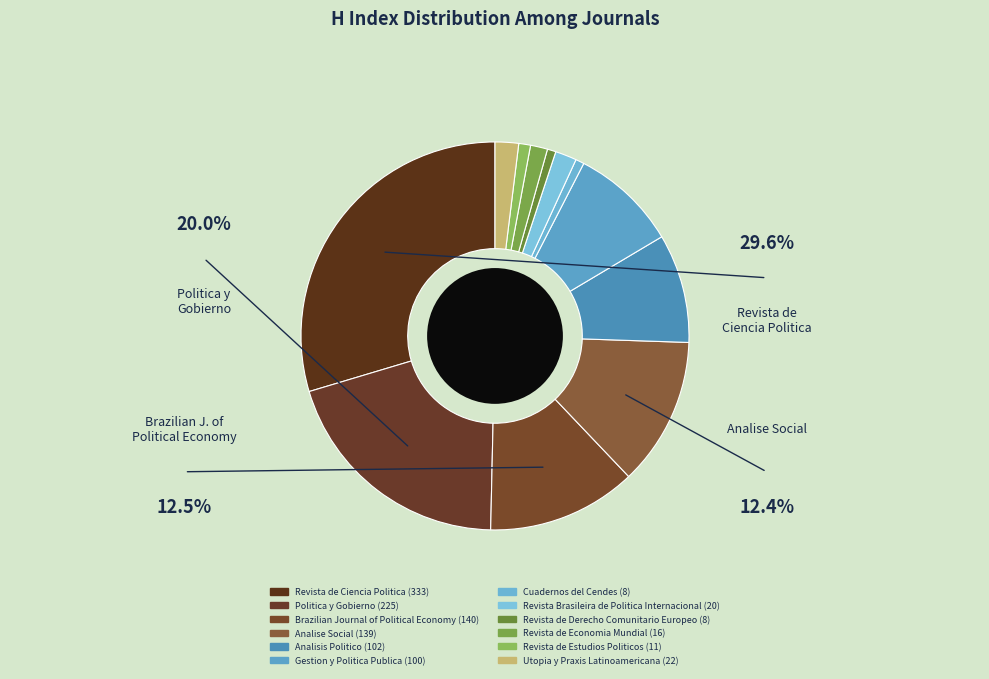

True or false: Analise Social accounts for 12% of the total.

True